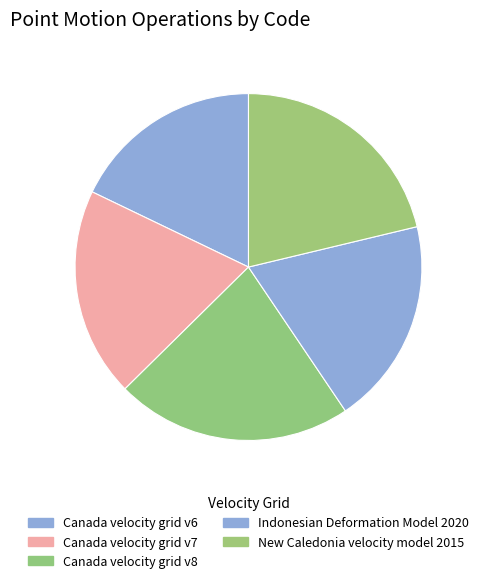

Which has a higher value, New Caledonia velocity model 2015 or Canada velocity grid v7?

New Caledonia velocity model 2015